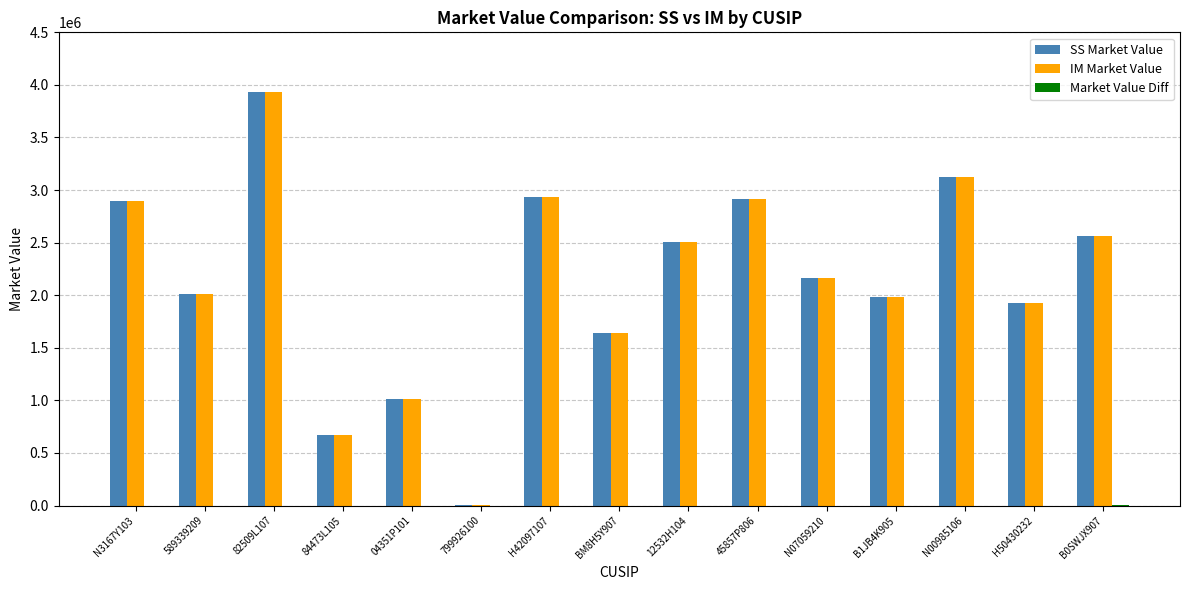

Between 04351P101 and BM8H5Y907, which series saw the biggest shift?

SS Market Value